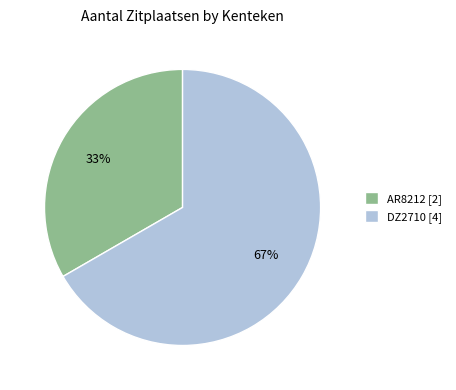

The AR8212 slice represents 33% of the pie. True or false?

True